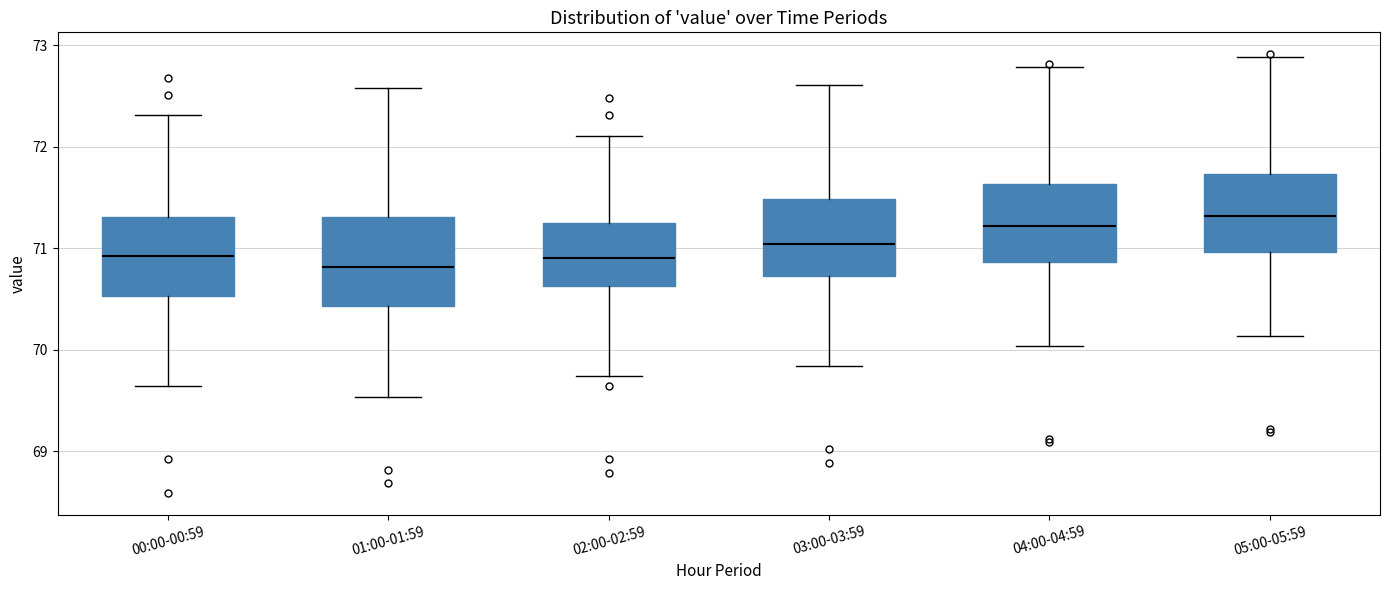

Reading left to right, read every box against the y-axis: the position of its median line, the range the box covers, and the ends of its whiskers. The values are not printed on the chart, so give them approximately, as read against the axis.

00:00-00:59: median 70.9, box 70.5 to 71.3, whiskers 69.6 to 72.3
01:00-01:59: median 70.8, box 70.4 to 71.3, whiskers 69.5 to 72.6
02:00-02:59: median 70.9, box 70.6 to 71.3, whiskers 69.7 to 72.1
03:00-03:59: median 71.0, box 70.7 to 71.5, whiskers 69.8 to 72.6
04:00-04:59: median 71.2, box 70.9 to 71.6, whiskers 70.0 to 72.8
05:00-05:59: median 71.3, box 71.0 to 71.7, whiskers 70.1 to 72.9